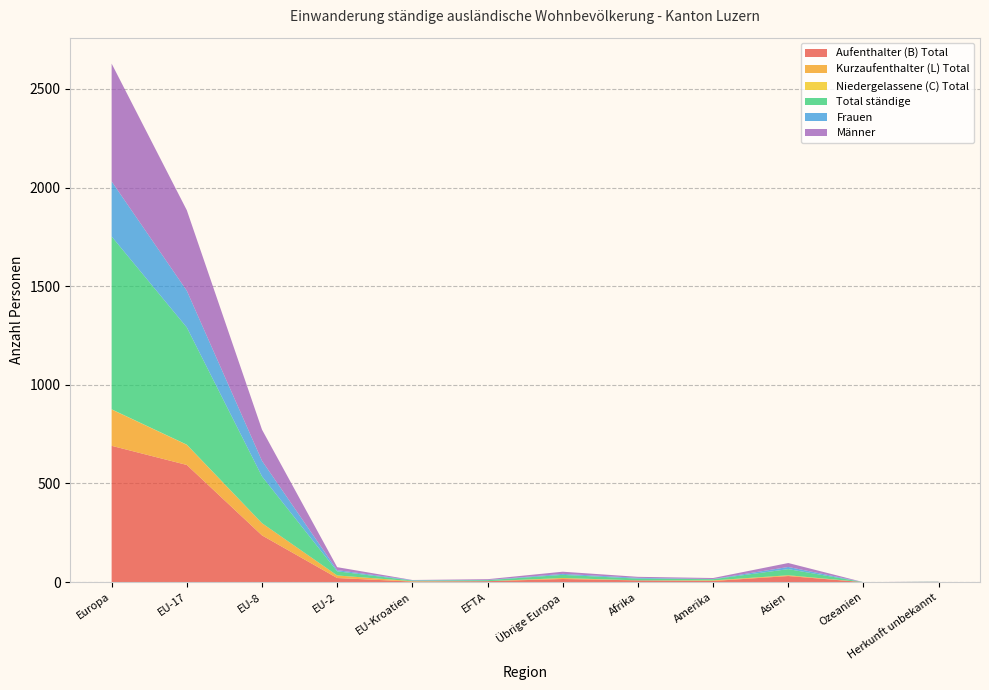

Reading left to right, what are all the values shown in this chart?

Aufenthalter (B) Total: 691	594	237	21	3	5	16	9	6	31	0	1
Kurzaufenthalter (L) Total: 184	102	62	13	2	0	5	0	3	4	0	0
Niedergelassene (C) Total: 1	1	0	0	0	0	0	0	0	0	0	0
Total ständige: 876	594	237	21	3	5	16	9	6	31	0	1
Frauen: 279	186	79	6	2	1	5	4	1	11	0	0
Männer: 597	408	158	15	1	4	11	5	5	20	0	1